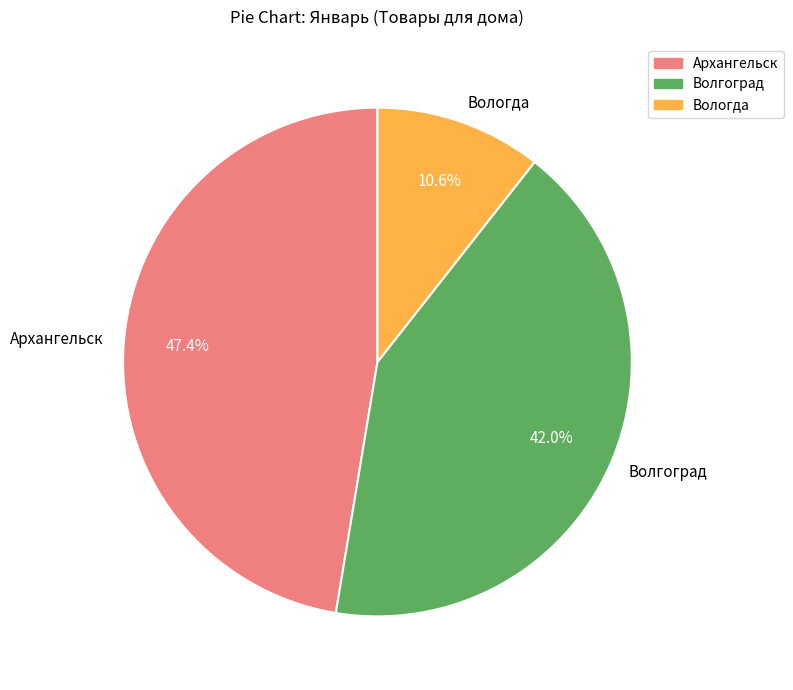

What percentage is NOT represented by Волгоград?

58.0%